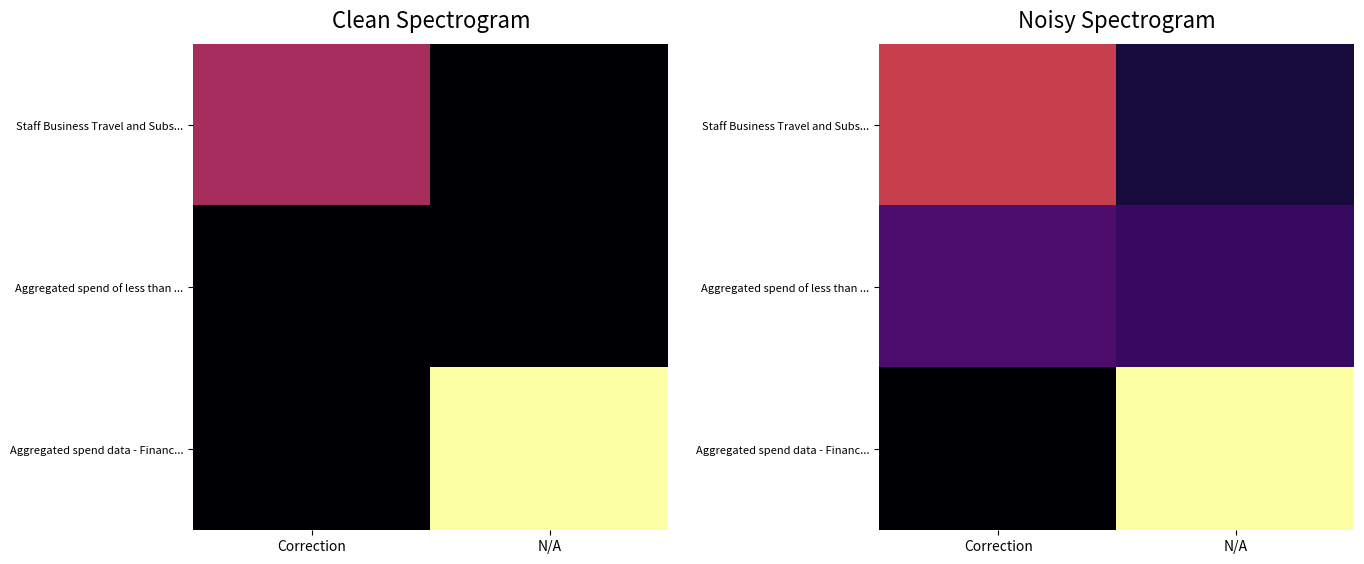

Count the number of data series in this chart.

3